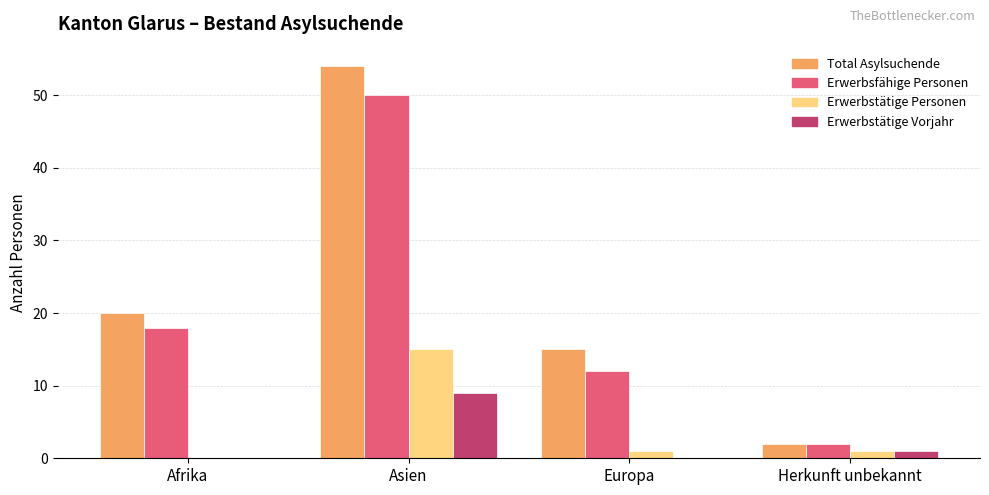

How many Erwerbstätige Vorjahr values are between 0 and 9?

4